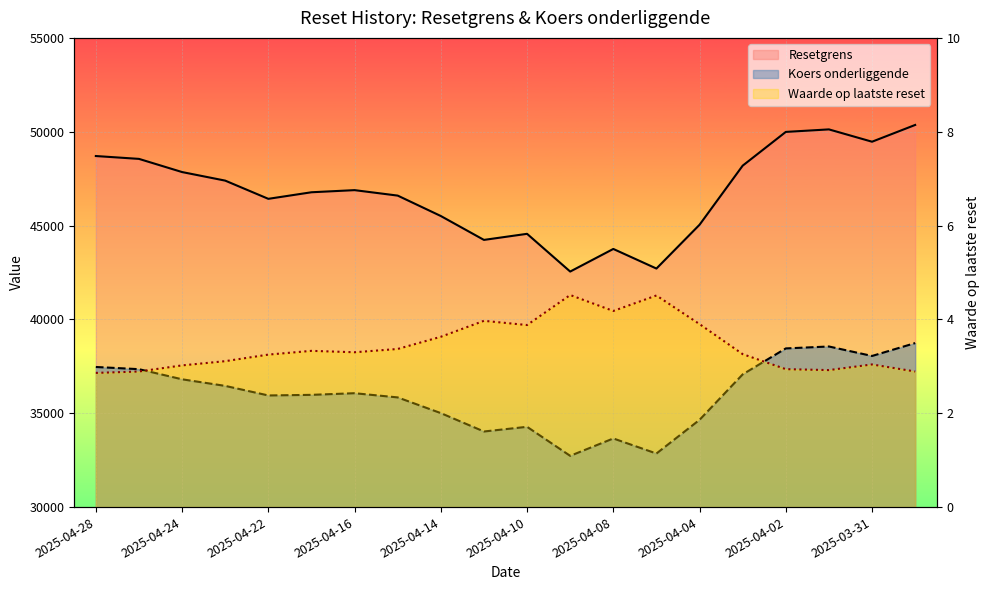

What is the approximate value of Resetgrens at 2025-04-22?

46424.7